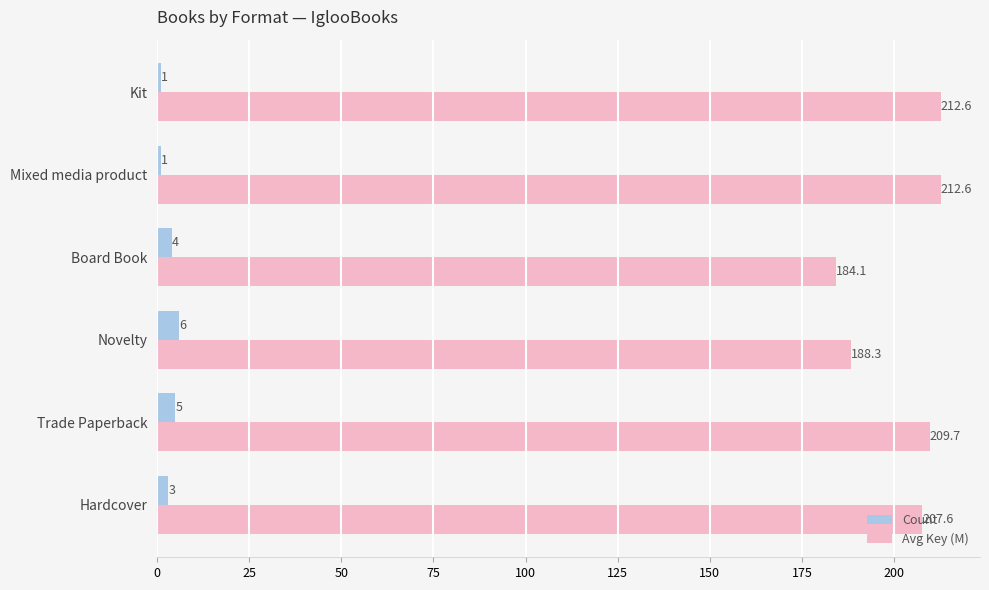

What is the sum of all Avg Key (M) values?

1215.0